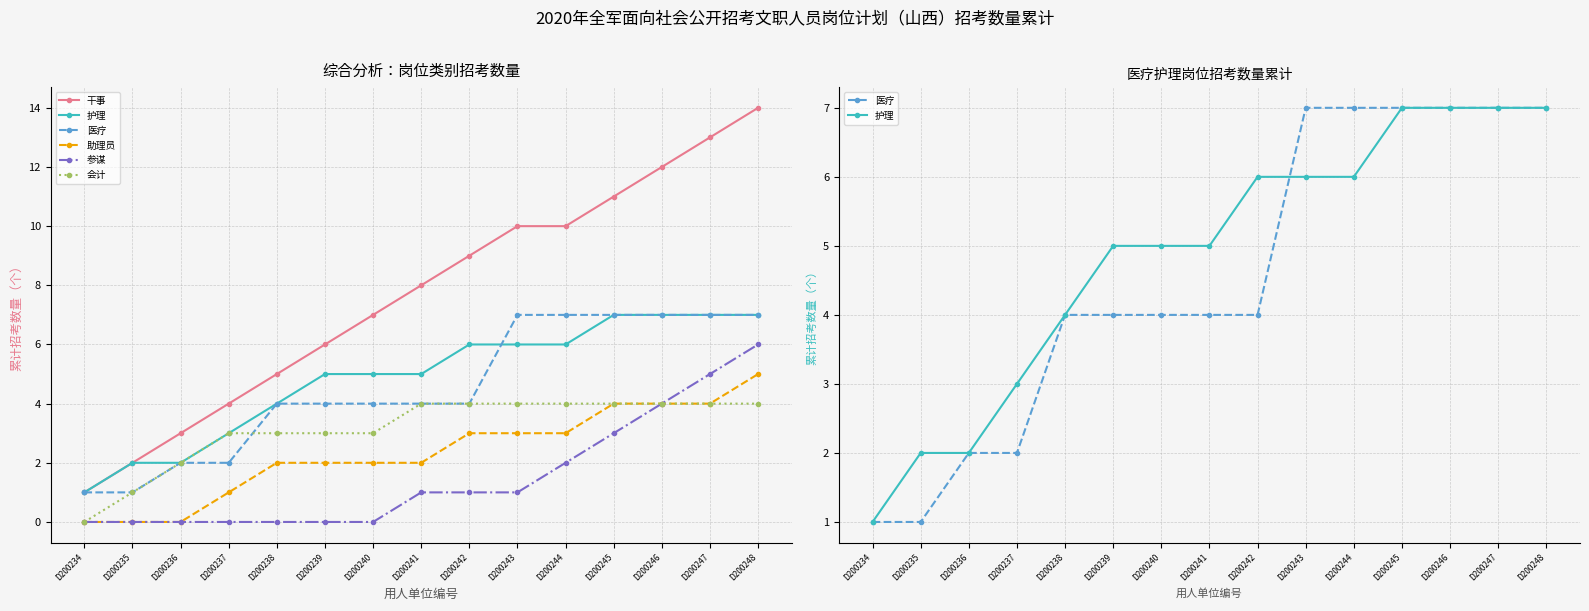

True or false: 会计 and 参谋 intersect in this chart.

False